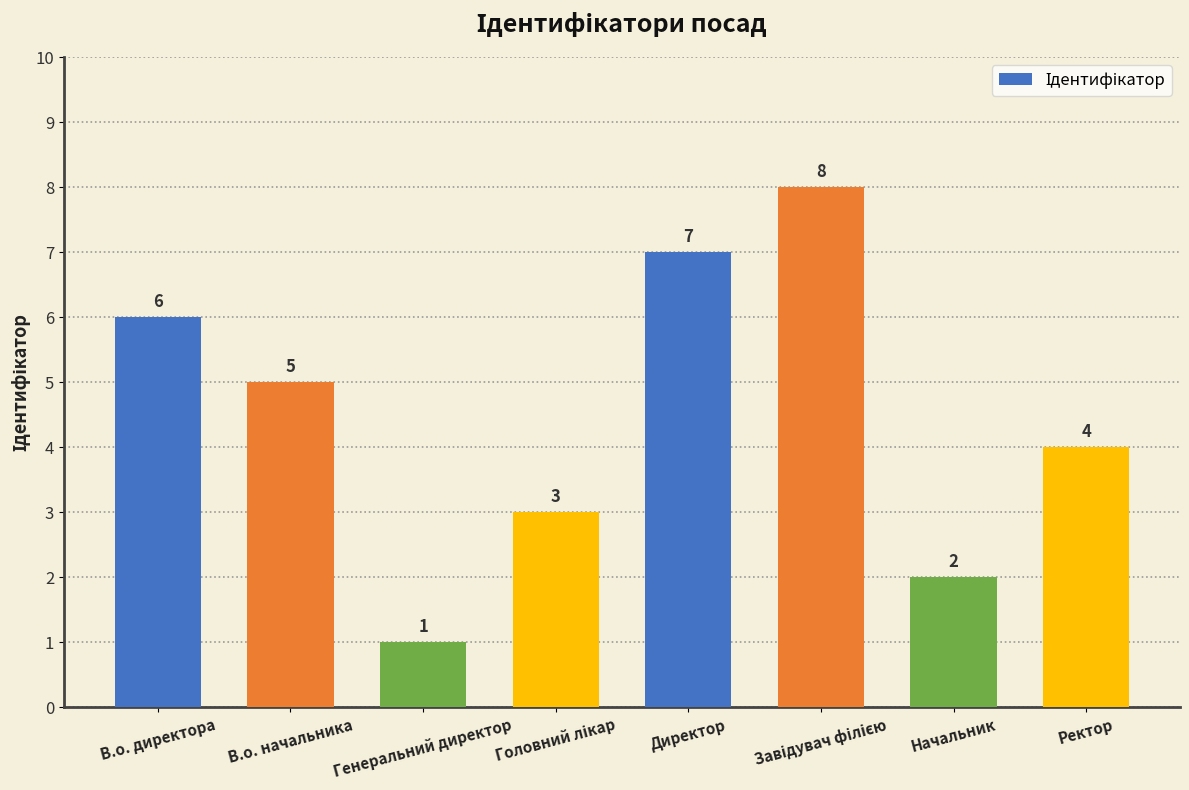

How many values are between 3 and 7?

5